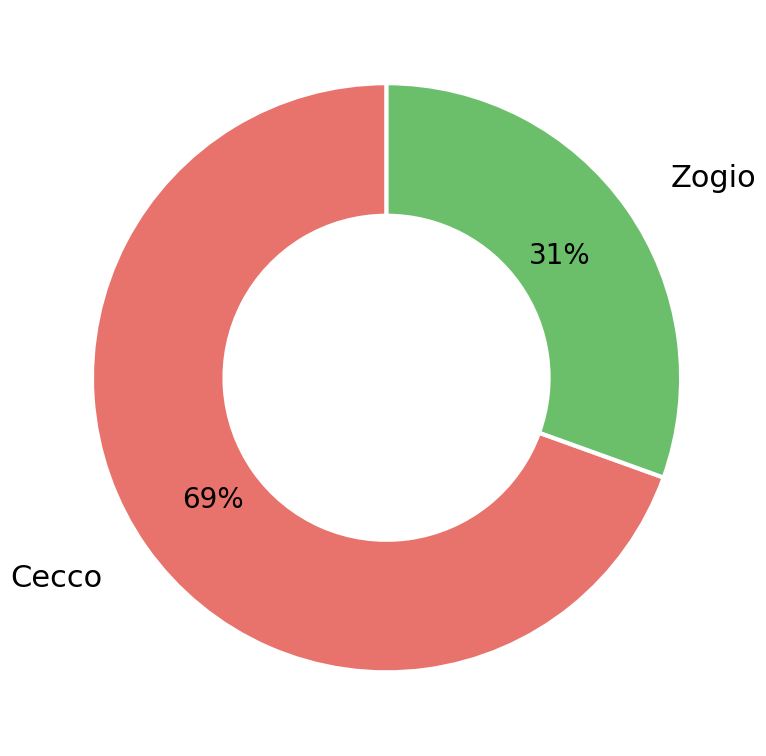

What percentage is the Cecco slice, to the nearest percent?

69%